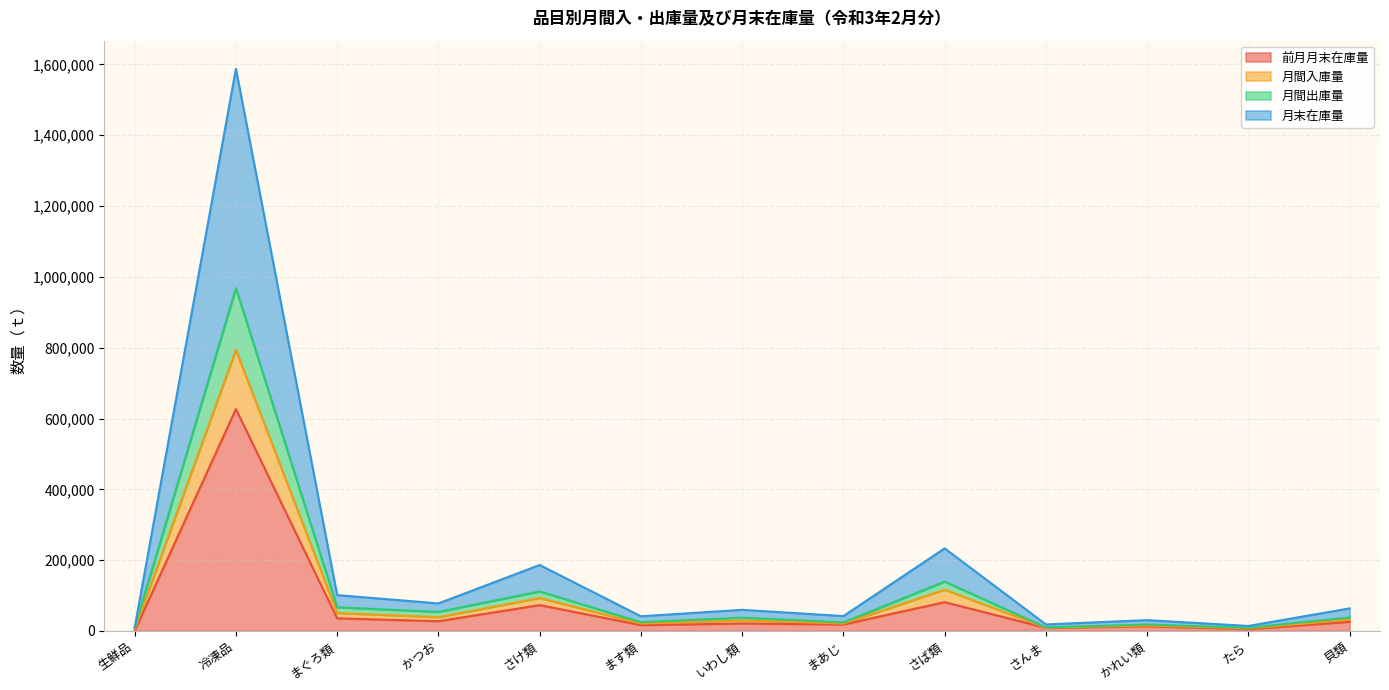

True or false: 月間入庫量 has a value of 9017.1 at たら.

True